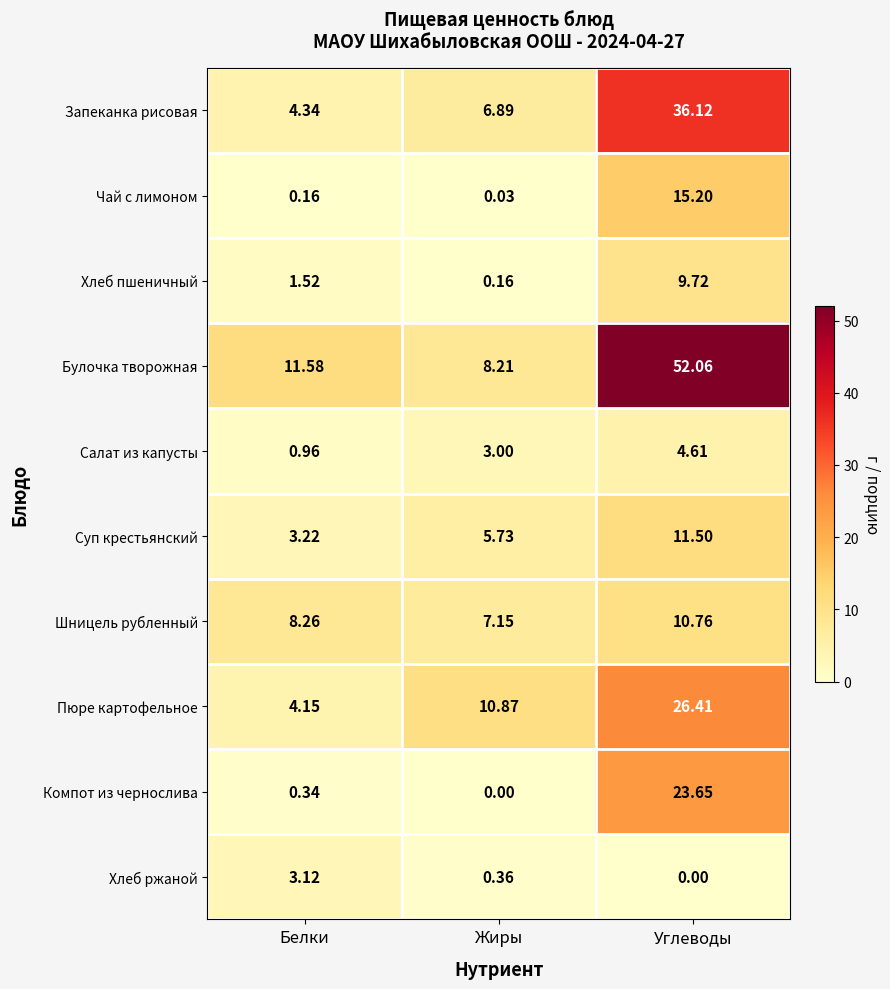

Between Жиры and Углеводы, which series saw the biggest shift?

Булочка творожная